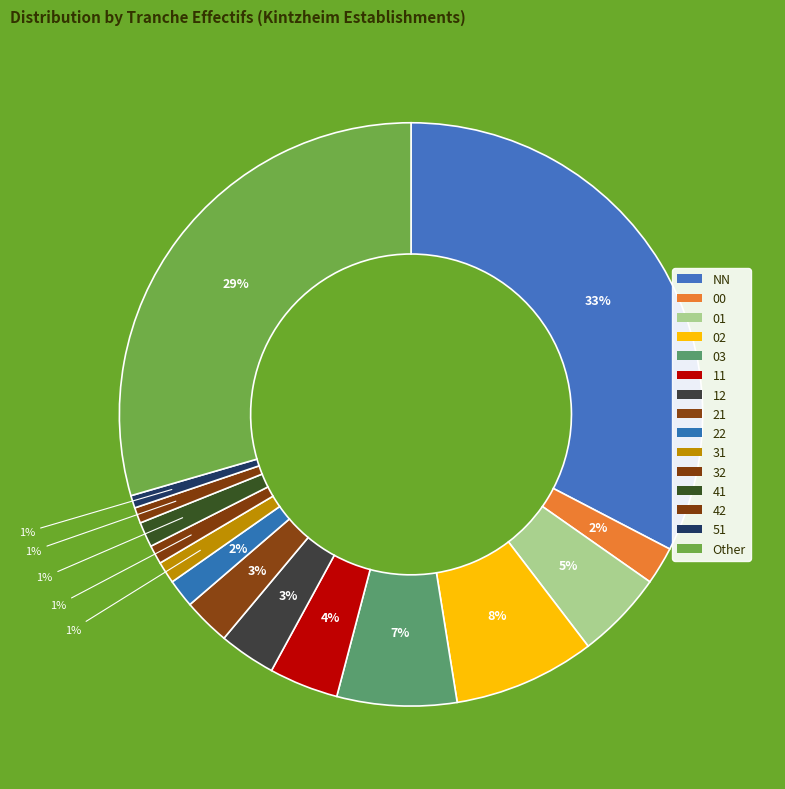

How many segments does this pie chart have?

15